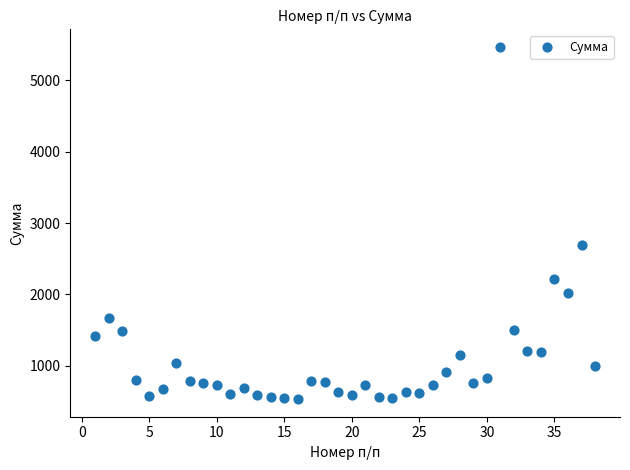

What Y value in the scatter plot is closest to 3001?

2692.4